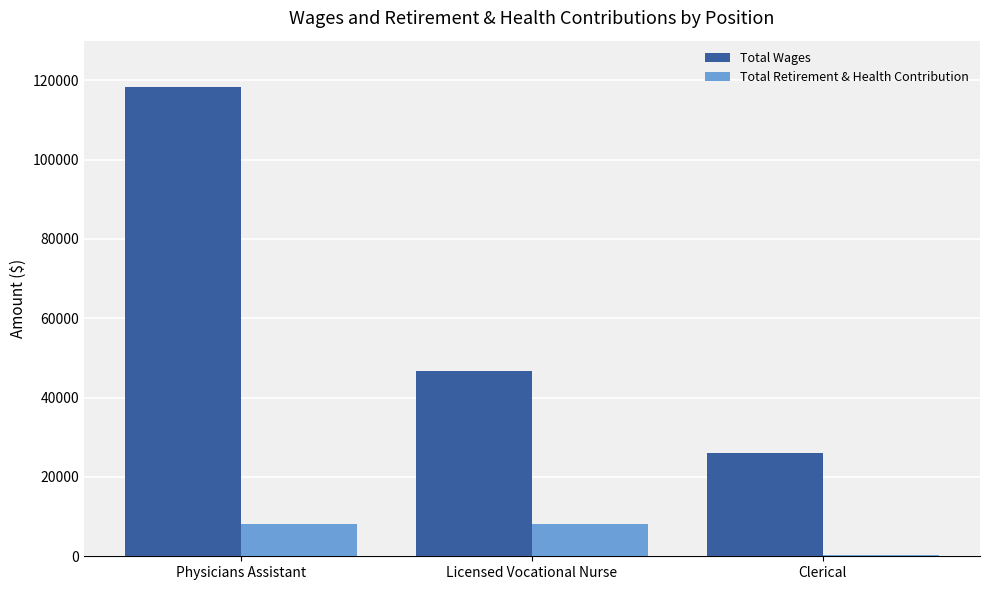

What are all the series names shown in the legend?

Total Wages, Total Retirement & Health Contribution